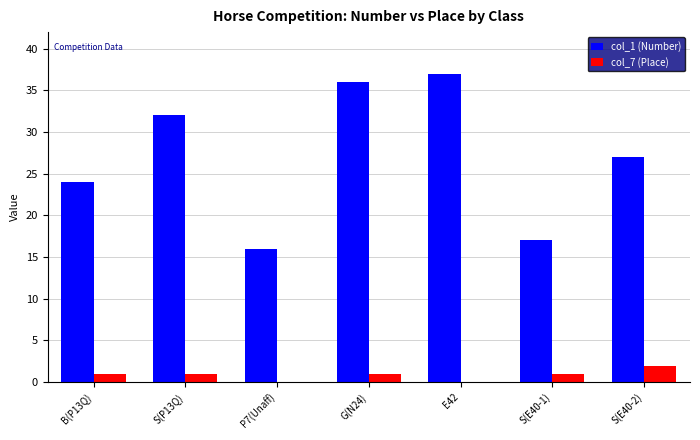

How many groups of bars are there?

7